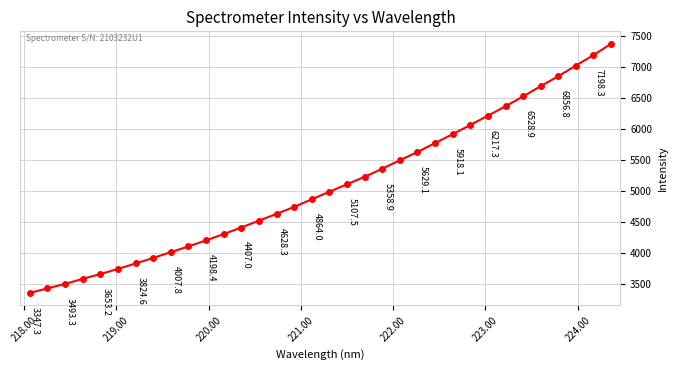

What is the value of the 3rd point from the left?

3493.3